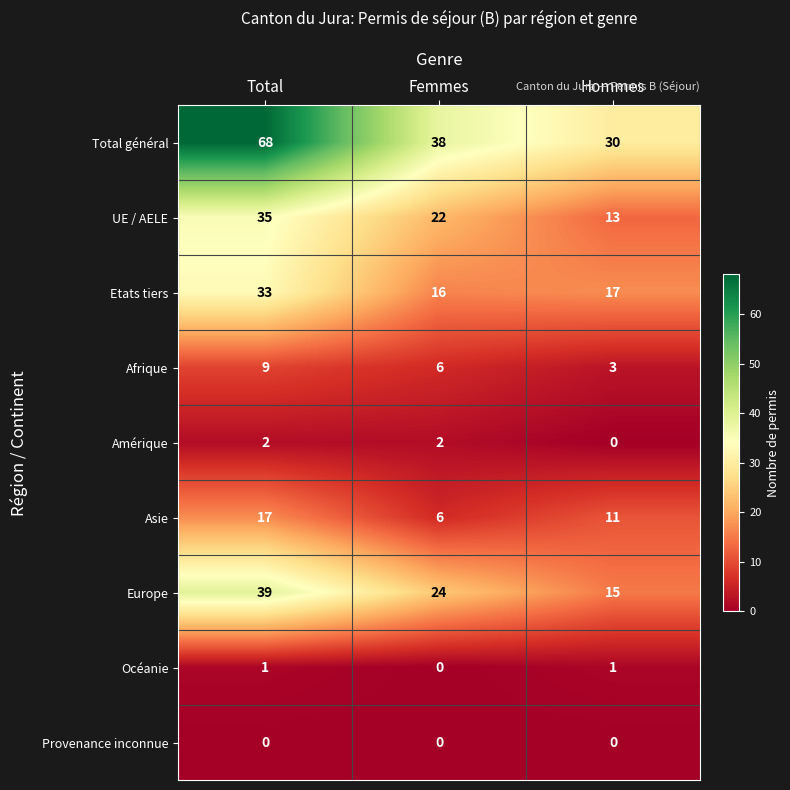

At which label does Etats tiers first exceed 17?

Total